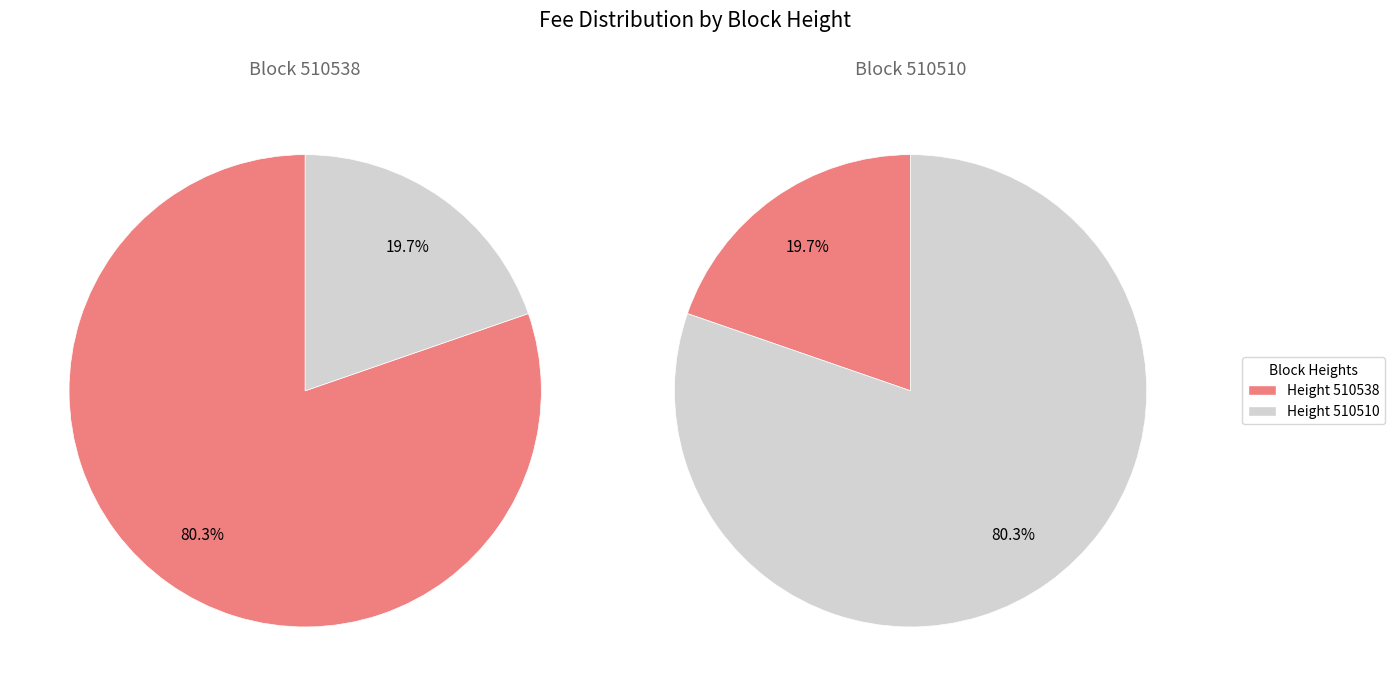

The 510510 slice represents 28% of the pie. True or false?

False